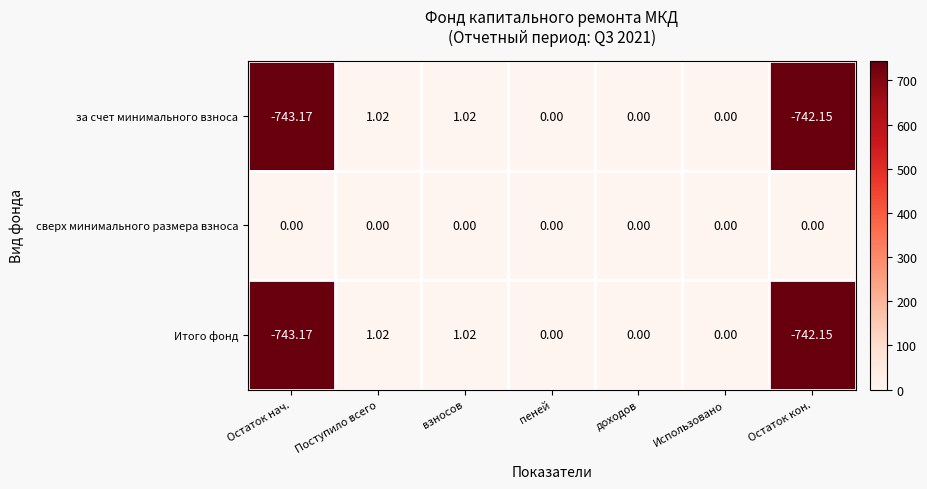

How many data points does each series have?

7